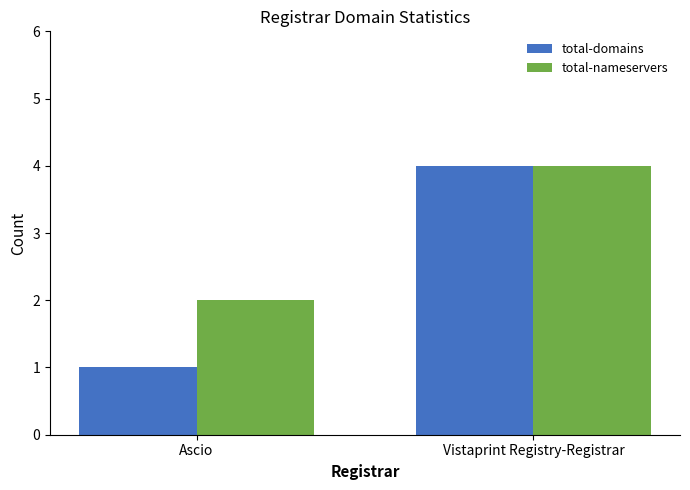

What is the total value across all series at Vistaprint Registry-Registrar?

8